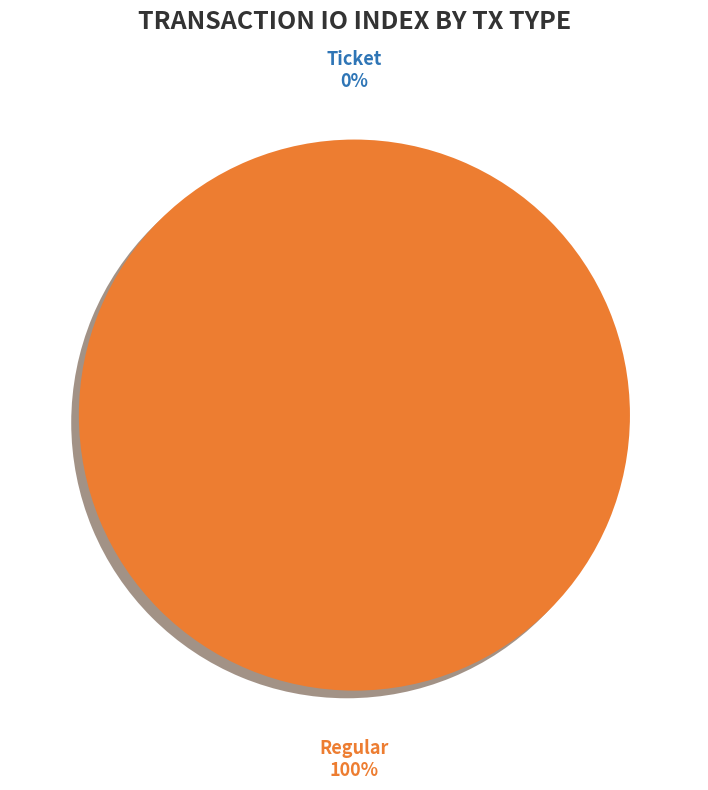

To the nearest percent, what is the difference between the Ticket and Regular slice percentages?

100%